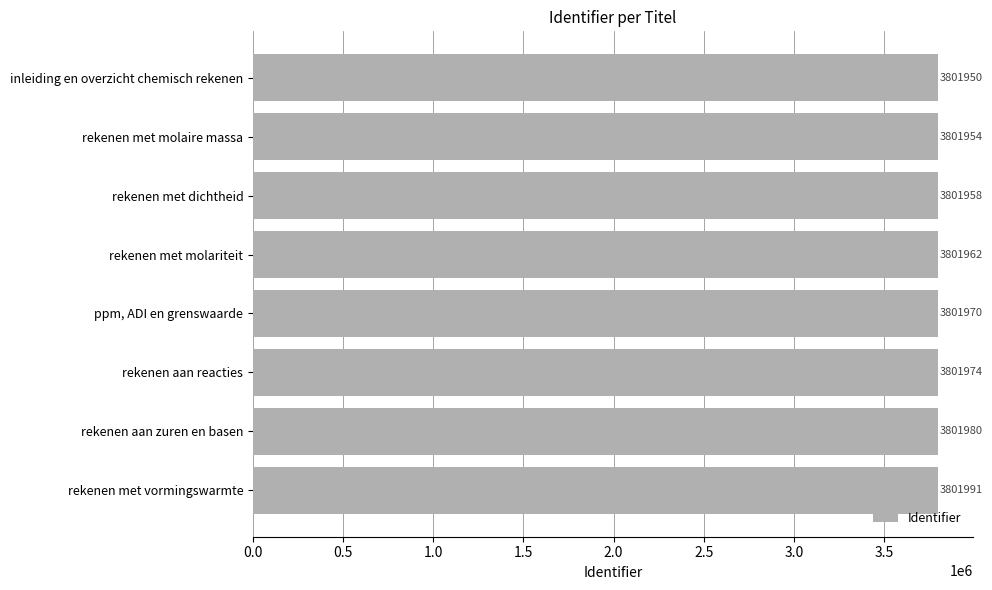

What is the greatest value displayed?

3801991